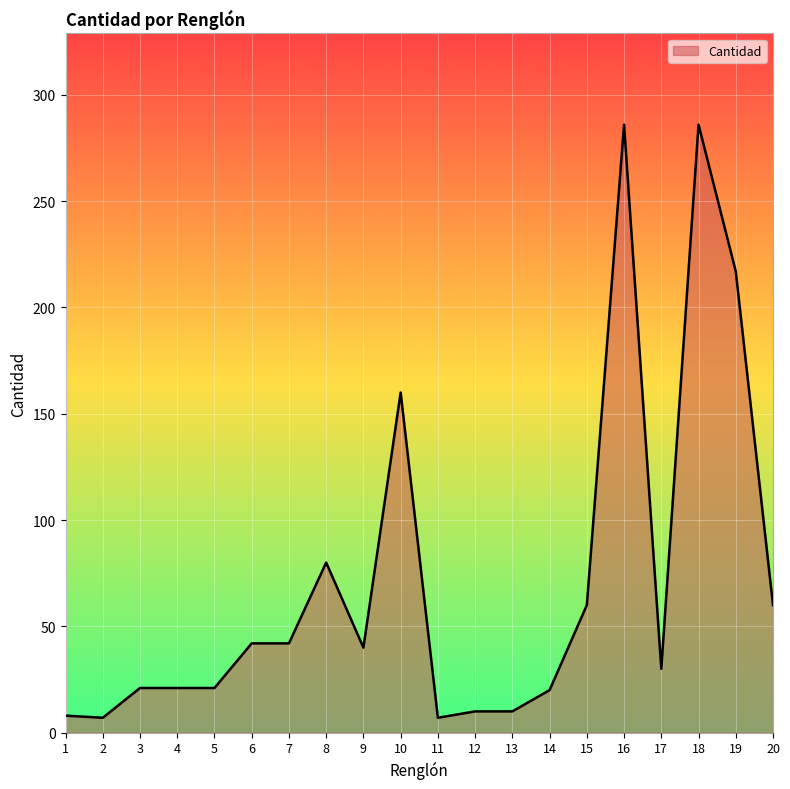

Is it true that the value at 10 is 274?

False